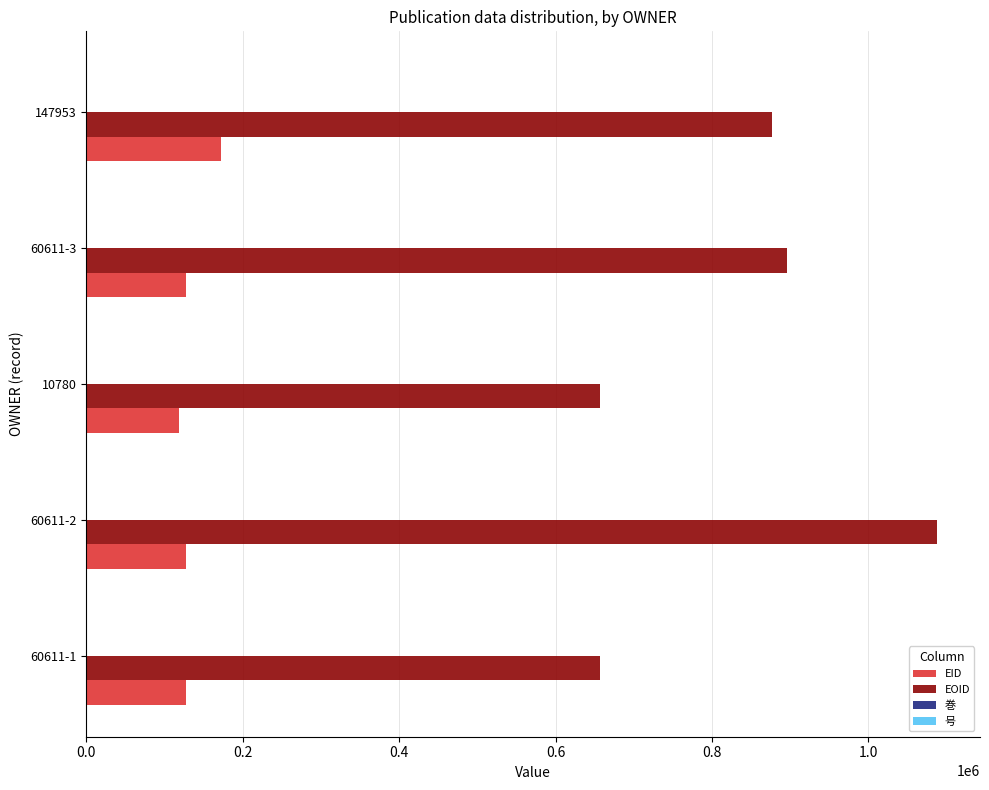

What is the sum of all EID values?

672428